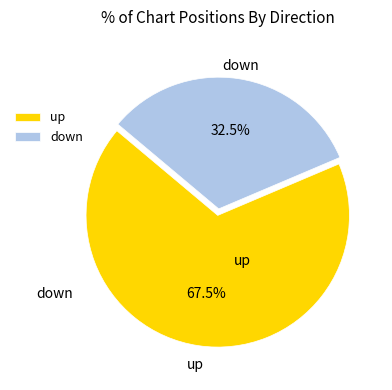

Is there any slice that represents more than half of the pie?

Yes